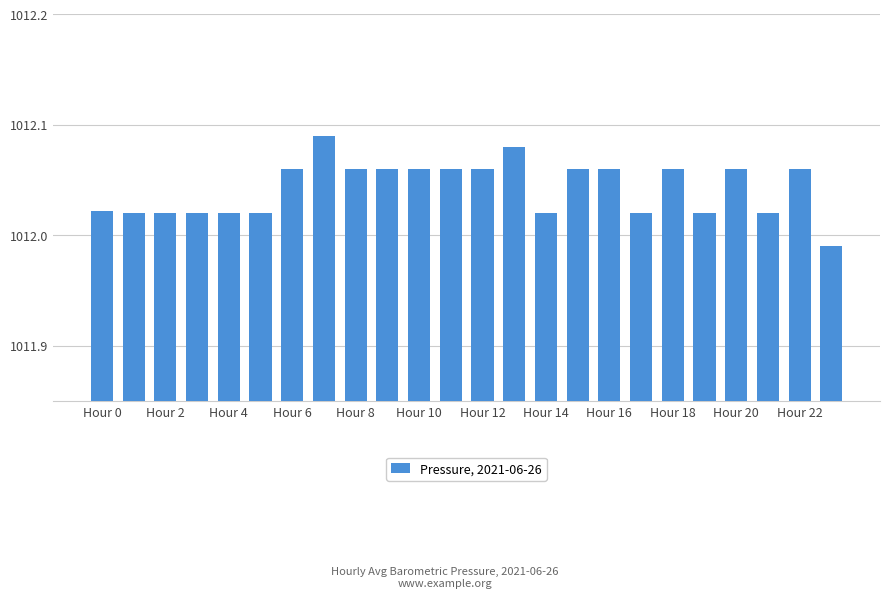

What is the sum of all values?

24289.0